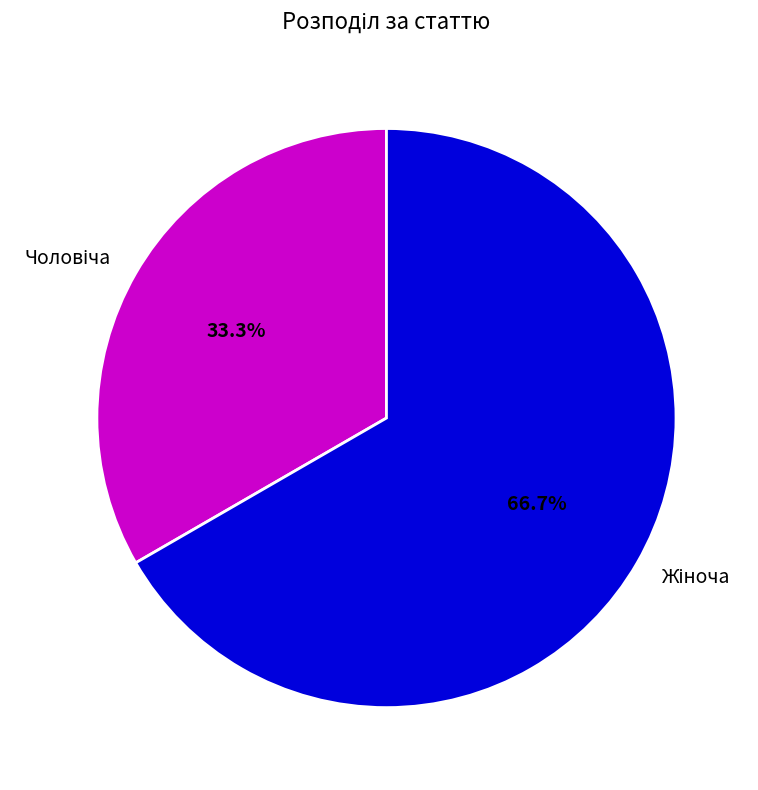

Is there a majority slice in this chart?

Yes